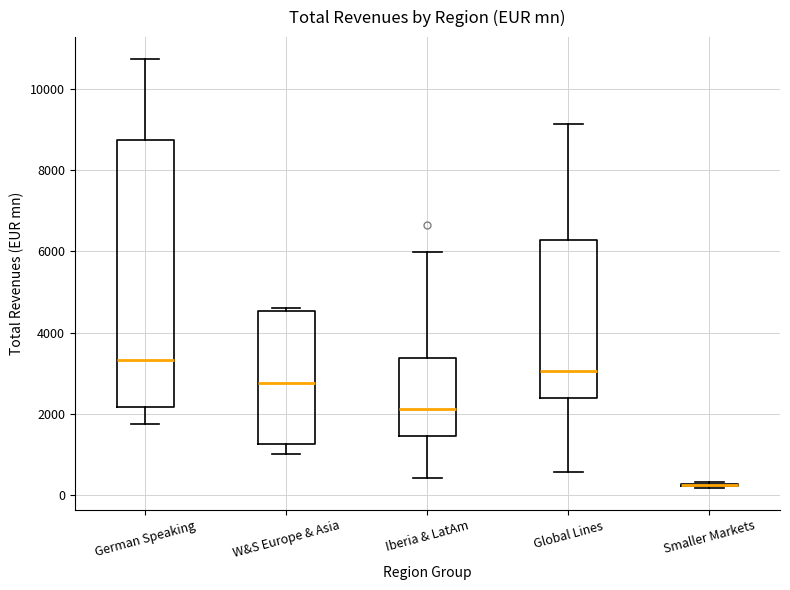

Reading left to right, transcribe this box plot: for each box, give where its median line is, the range the box spans, and where its two whiskers end, as read against the y-axis. The values are not printed on the chart, so give them approximately, as read against the axis.

German Speaking: median 3400, box 2200 to 8800, whiskers 1800 to 10800
W&S Europe & Asia: median 2800, box 1200 to 4600, whiskers 1000 to 4600 (just above the box's upper edge)
Iberia & LatAm: median 2200, box 1400 to 3400, whiskers 400 to 6000
Global Lines: median 3000, box 2400 to 6200, whiskers 600 to 9200
Smaller Markets: box collapsed to a line at 200, whiskers 200 to 400